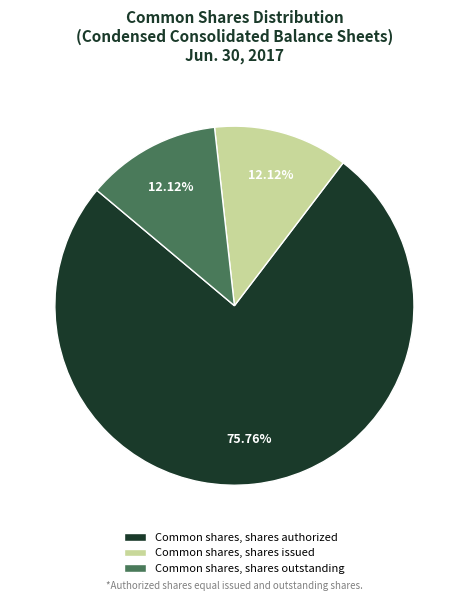

How many segments does this pie chart have?

3